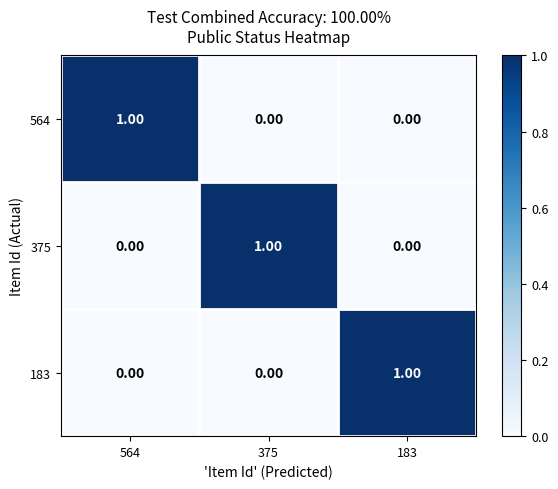

Is the value of 375 at 375 greater than the value of 183 at 375?

Yes